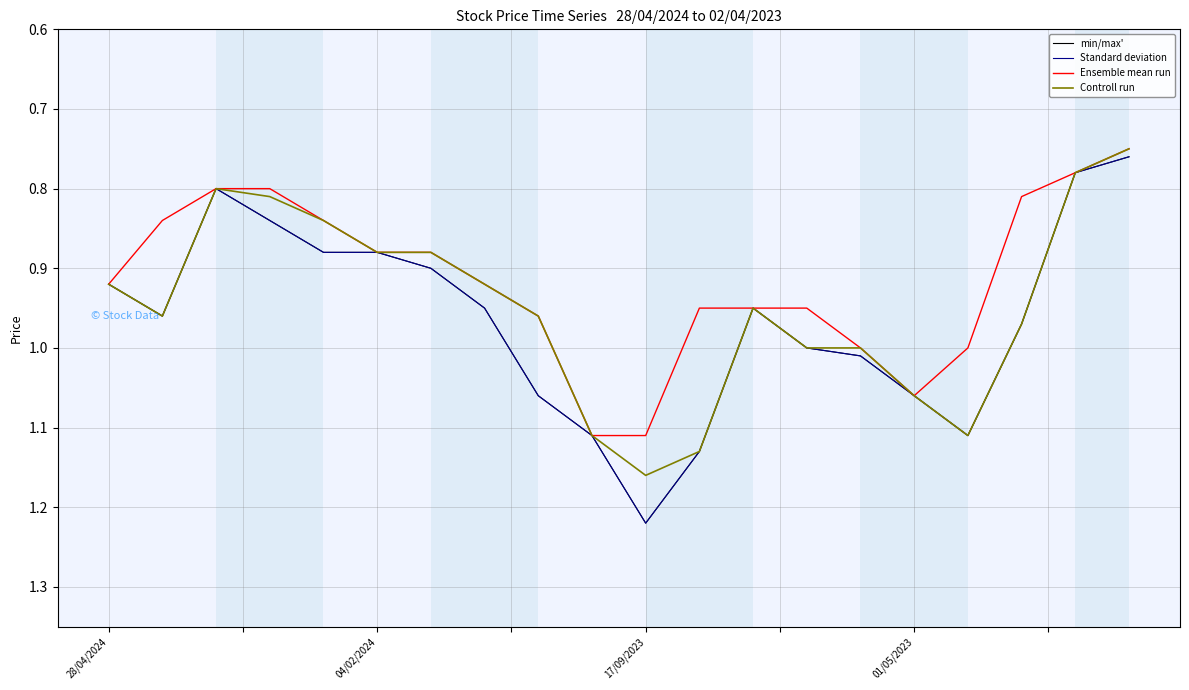

Rank the categories by Controll run value from highest to lowest.

10, 11, 9, 16, 15, 13, 14, 17, 04/02/2024, 8, 12, 28/04/2024, 7, 5, 6, 4, 01/05/2023, 17/09/2023, 18, 19